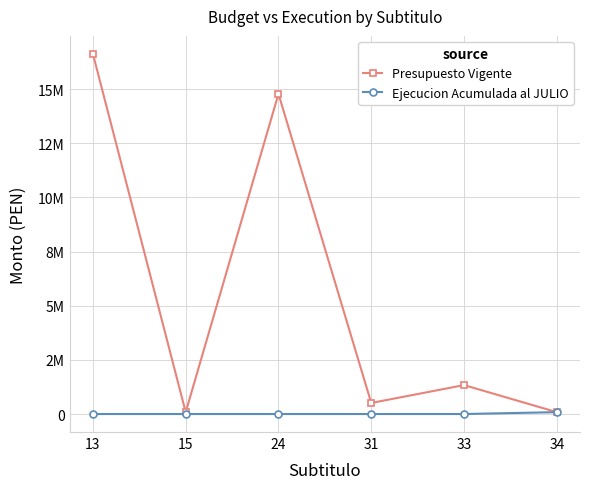

The Presupuesto Vigente series shows 141085 at 34. True or false?

False